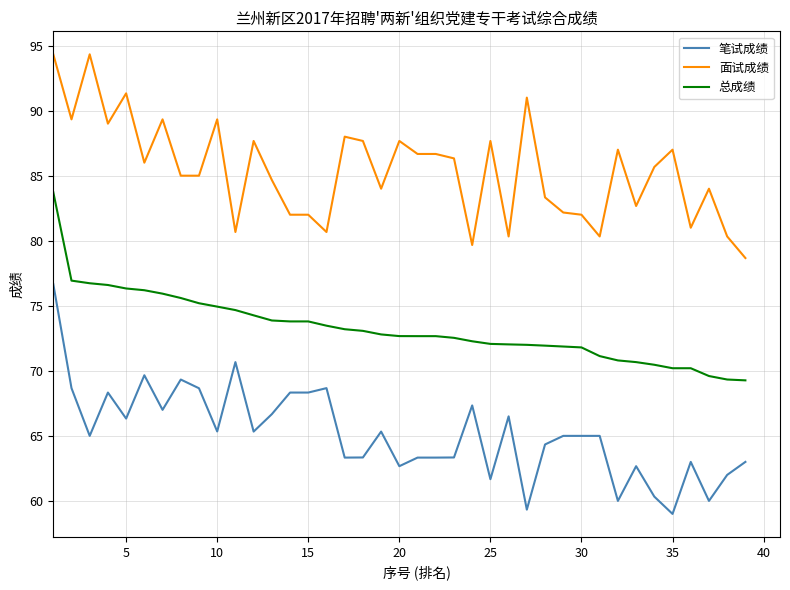

Which series has the largest range (max minus min)?

笔试成绩